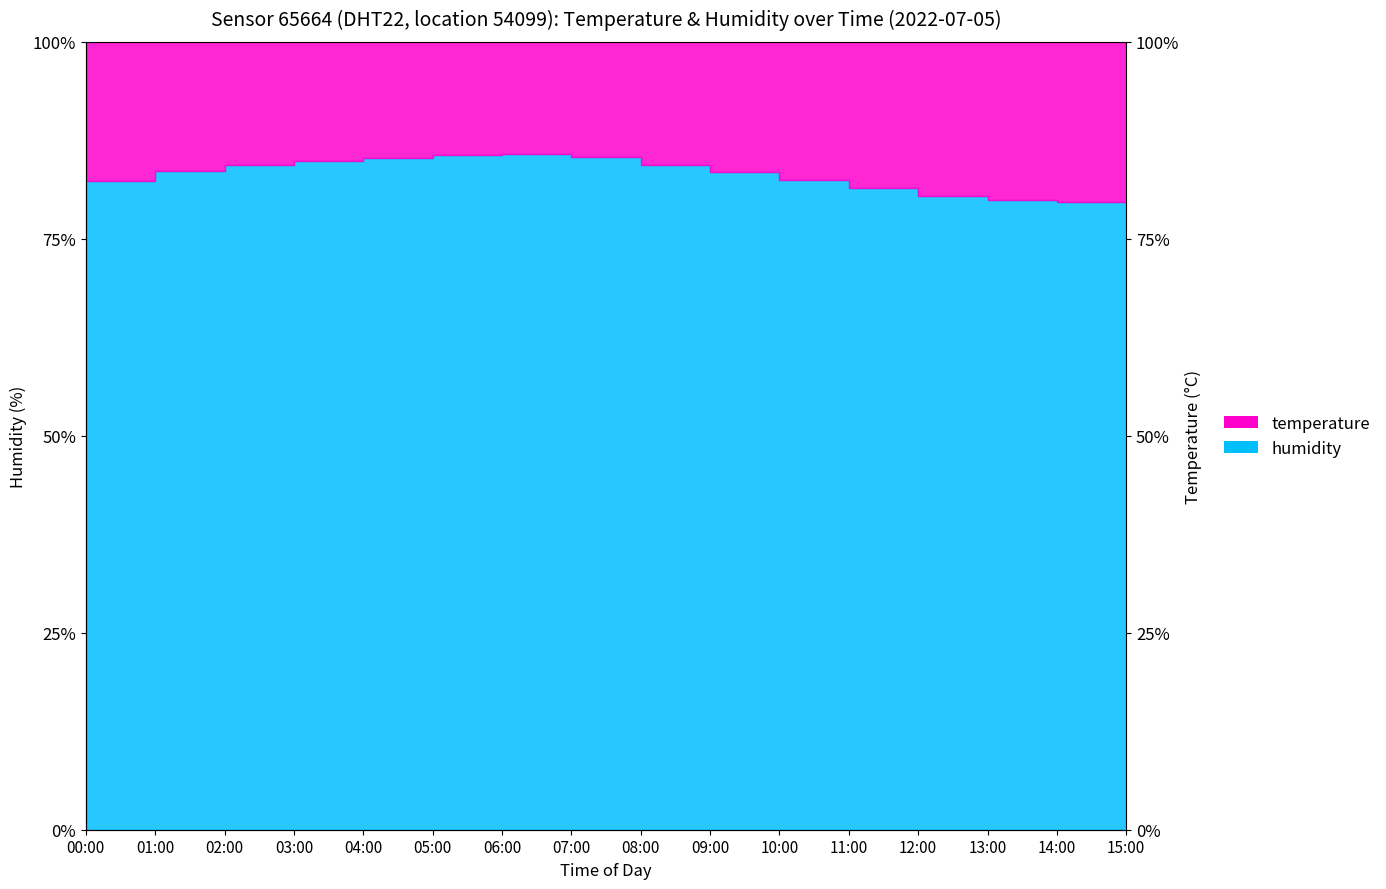

What is the difference between the maximum and second lowest values?

5.8